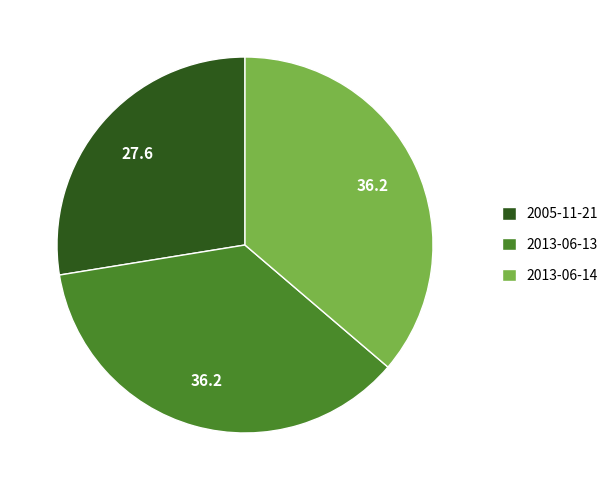

Which has a higher value, 2013-06-14 or 2005-11-21?

2013-06-14